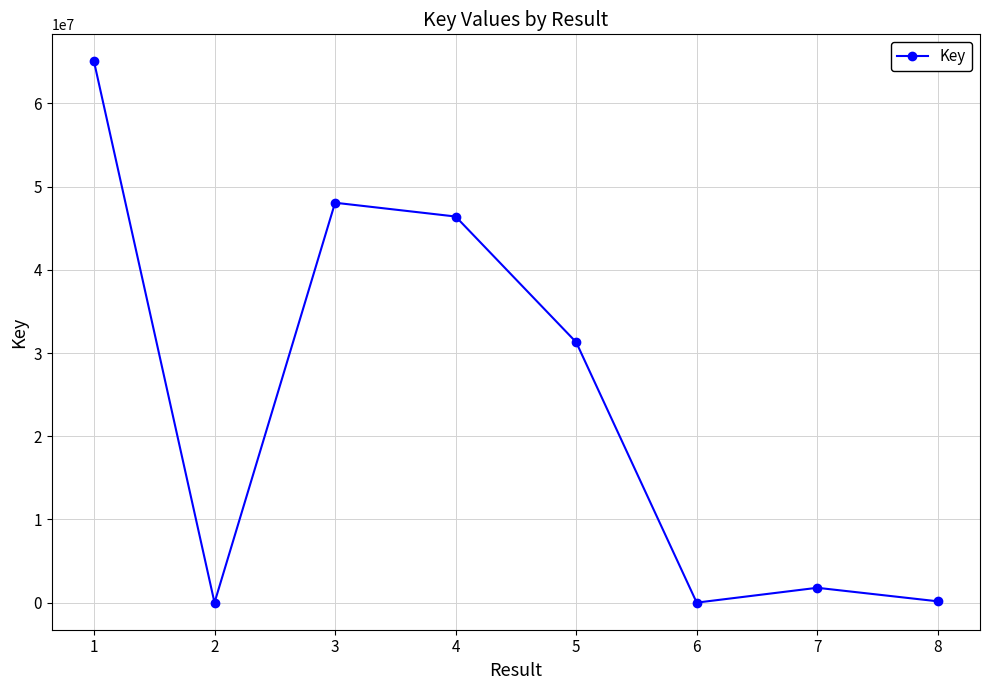

How many categories are shown in the chart?

8